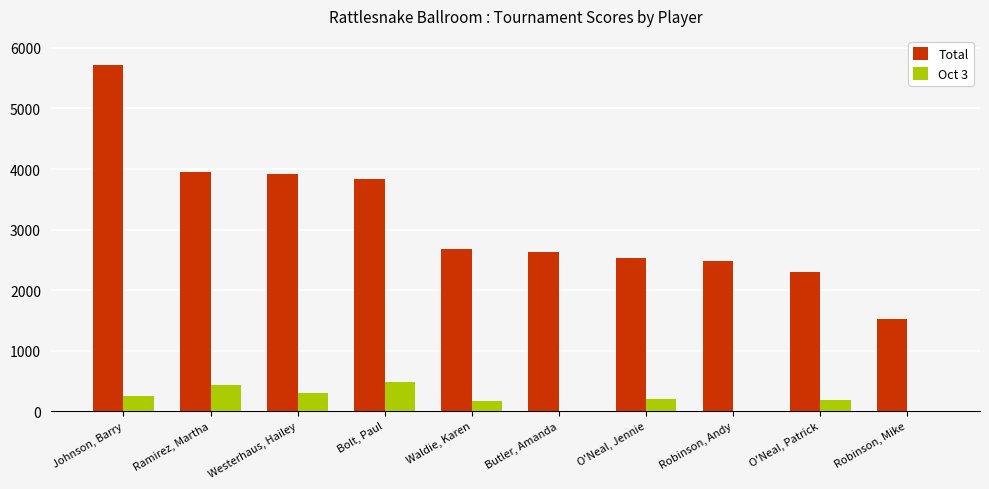

Is it true that Oct 3 equals 495 at Westerhaus, Hailey?

False